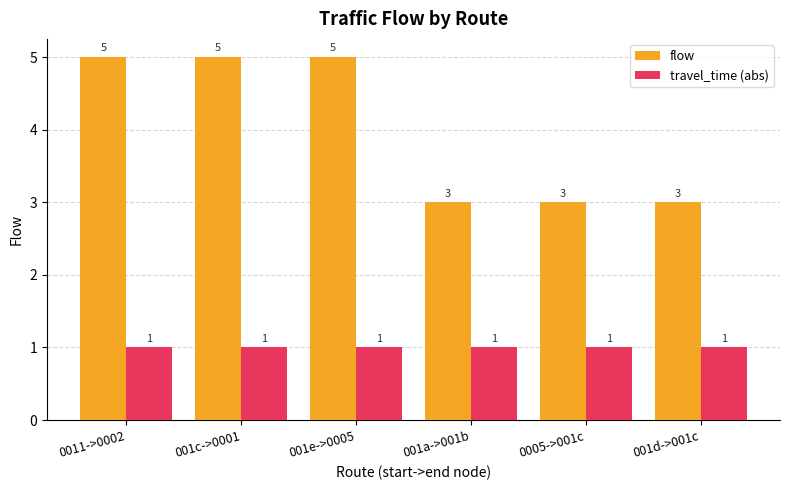

The flow series shows 1 at 001d->001c. True or false?

False